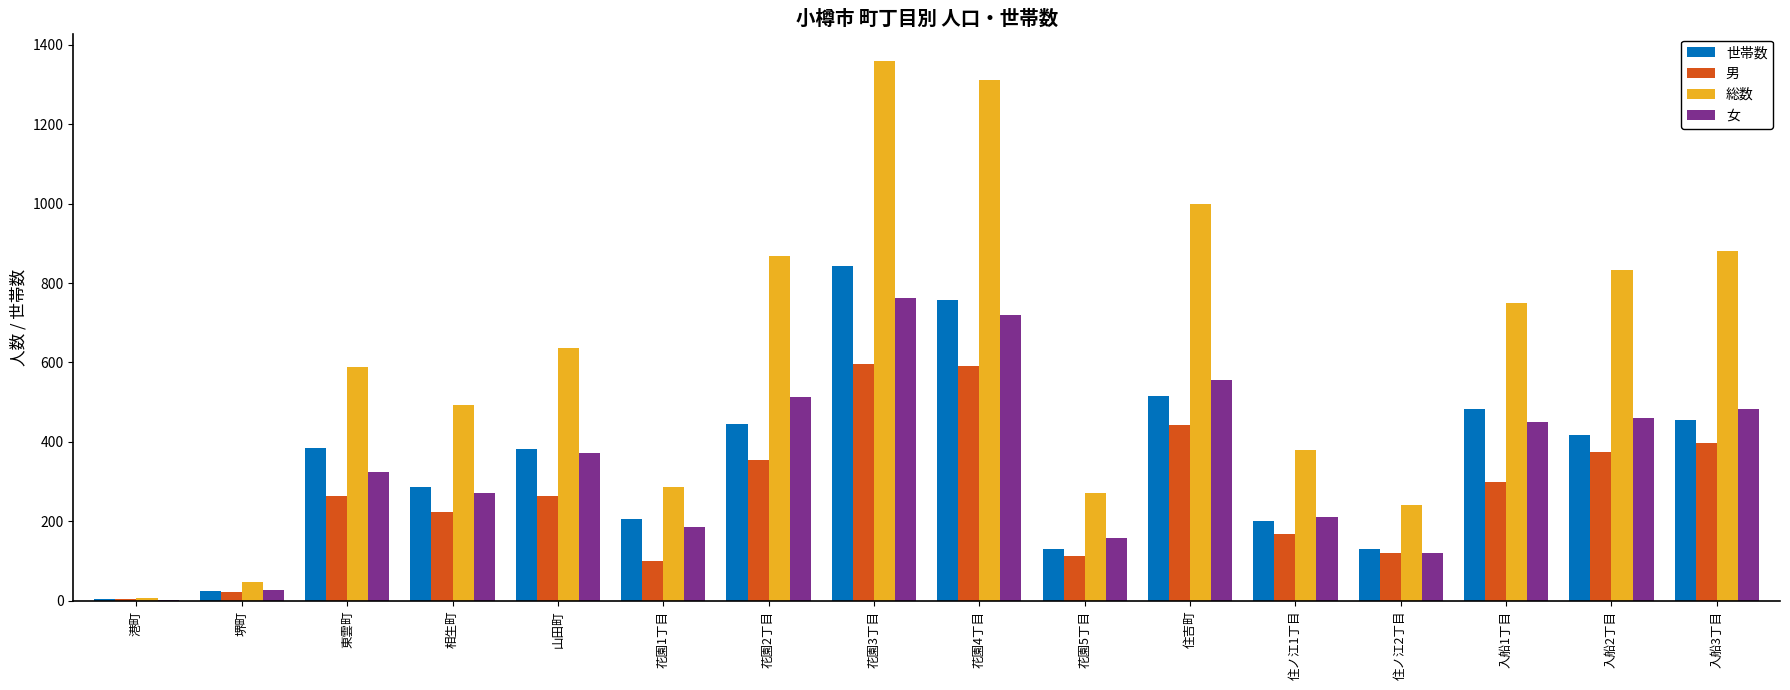

Is it true that 世帯数 equals 233 at 住ノ江2丁目?

False